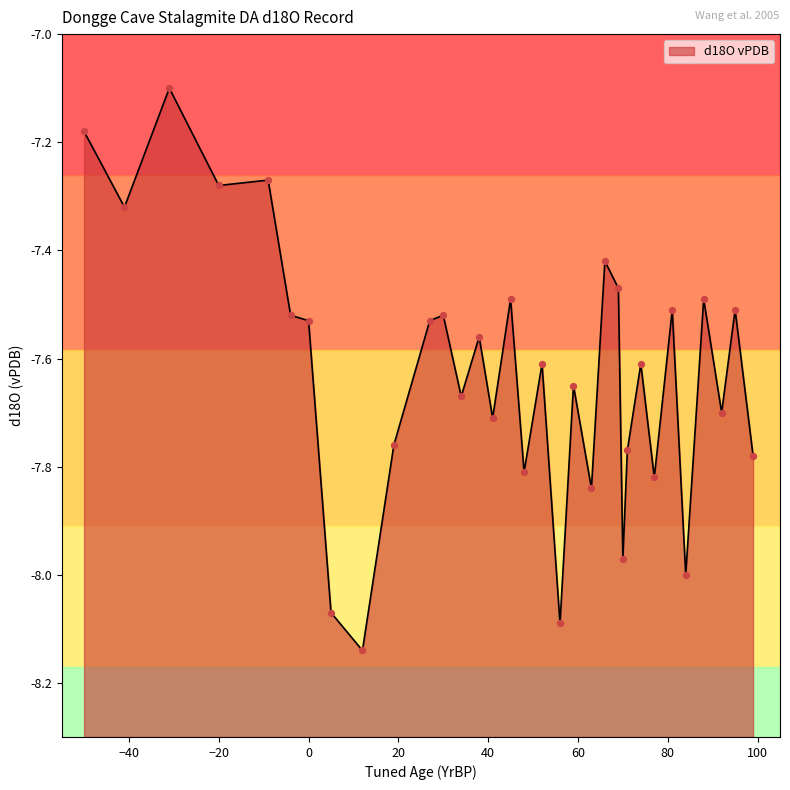

What is the change in value from -31 to 38?

-0.5